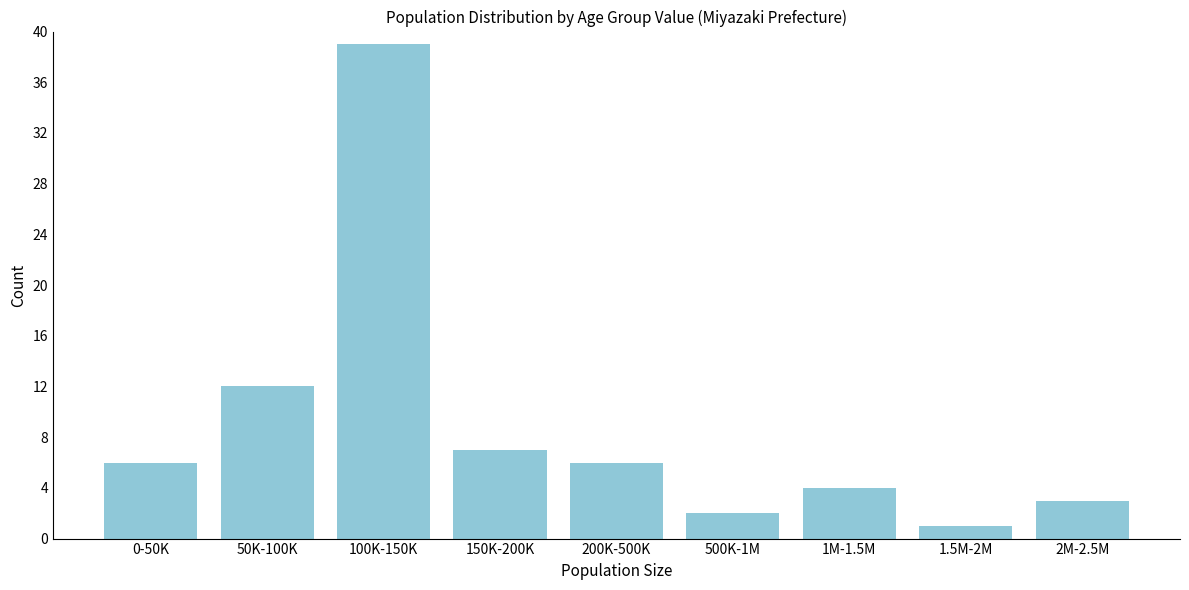

Reading left to right, what are all the values shown in this chart?

6	12	39	7	6	2	4	1	3